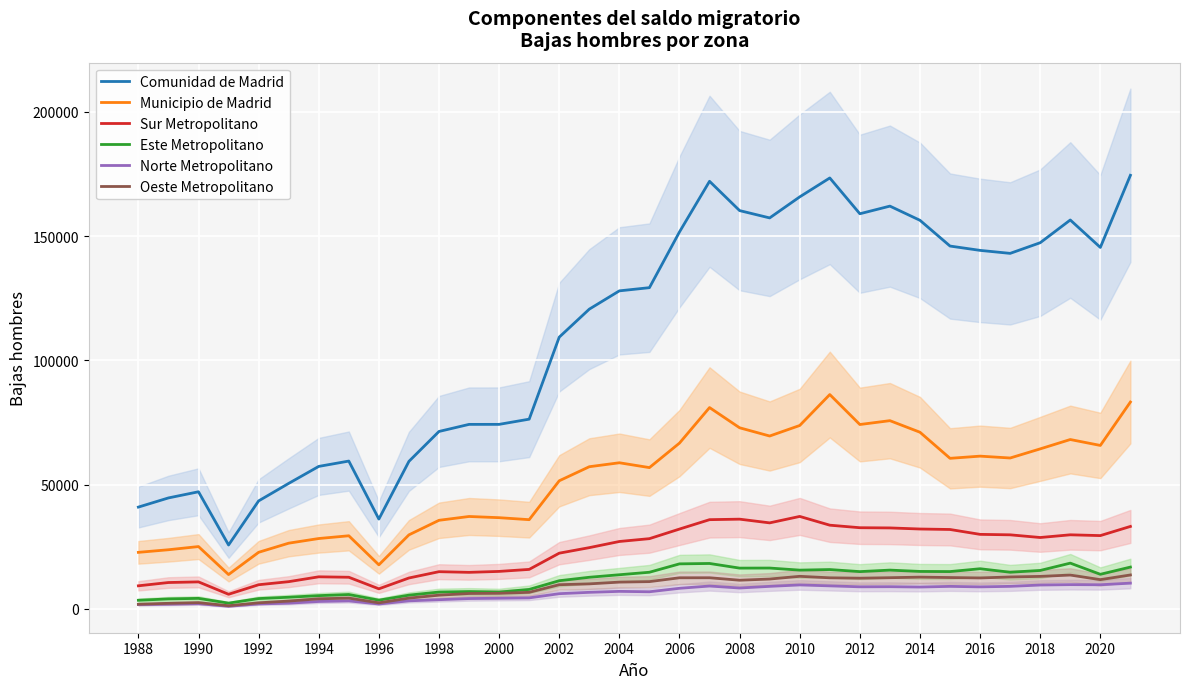

True or false: Sur Metropolitano has a value of 29829 at 29.

True